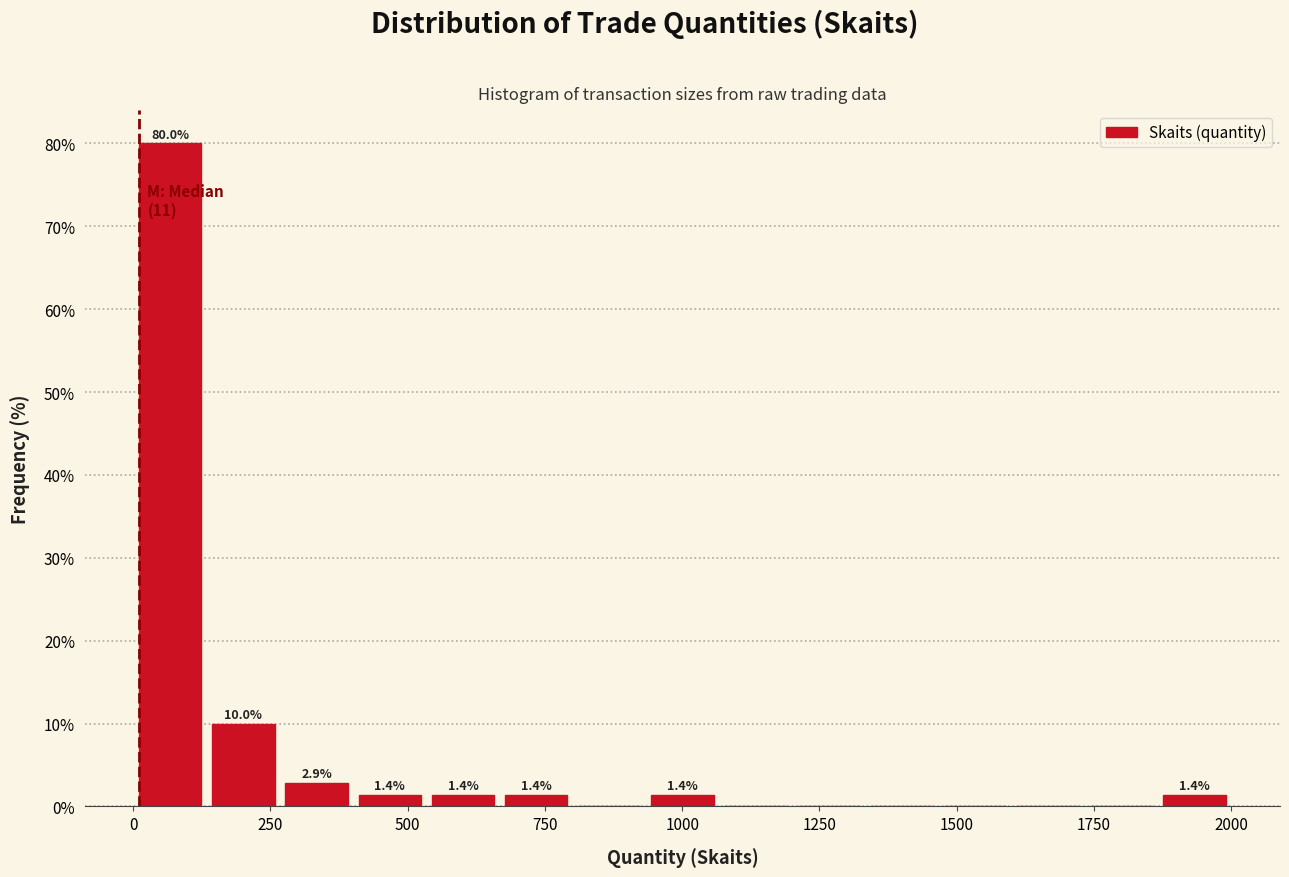

Around what value on the x-axis is the tallest bar? Give the approximate position of its centre, as read against the axis.

50